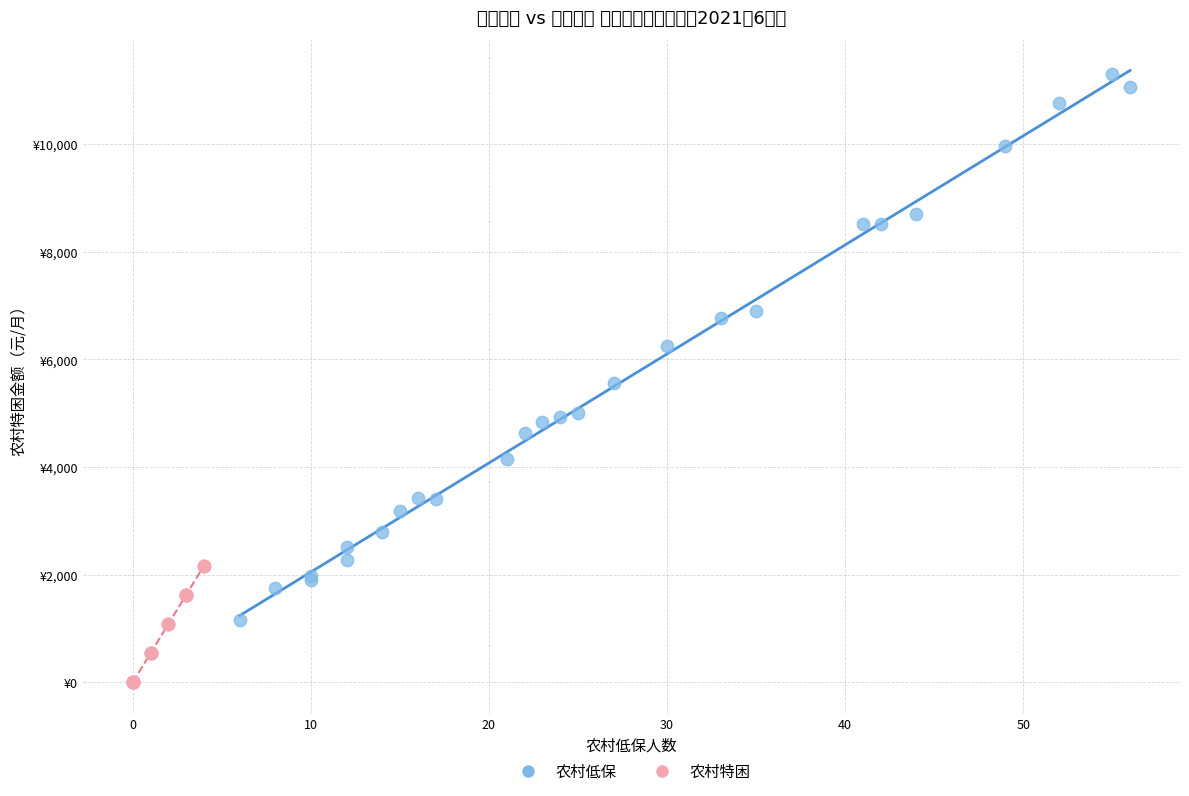

What are all the series names shown in the legend?

农村低保, 农村特困